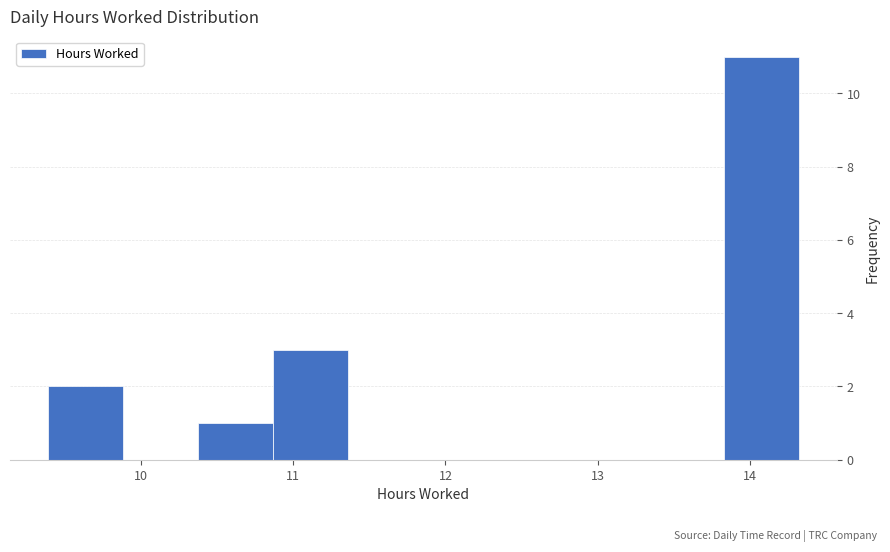

How tall is the bar that spans 10.4 to 10.9 on the x-axis? Neither the bar edges nor the heights are printed on the chart, so give them approximately, as read against the axes.

1